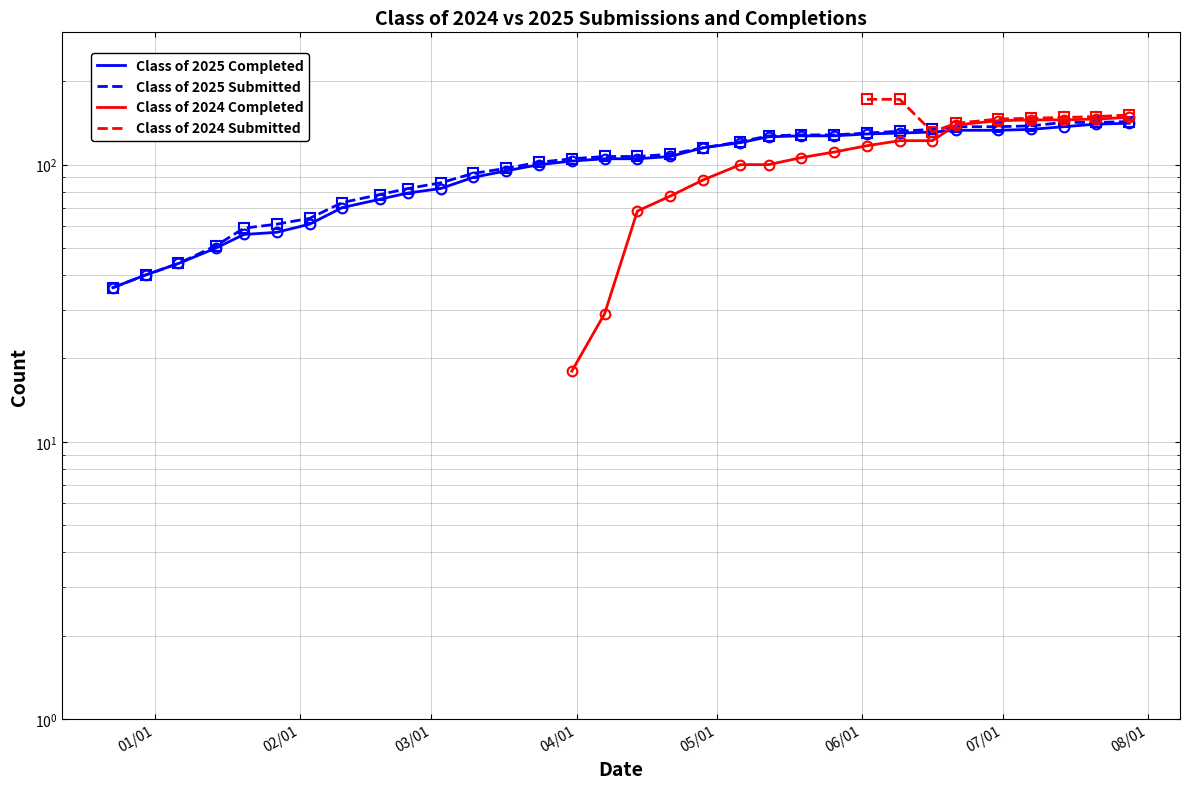

What is the greatest value displayed?

172.0